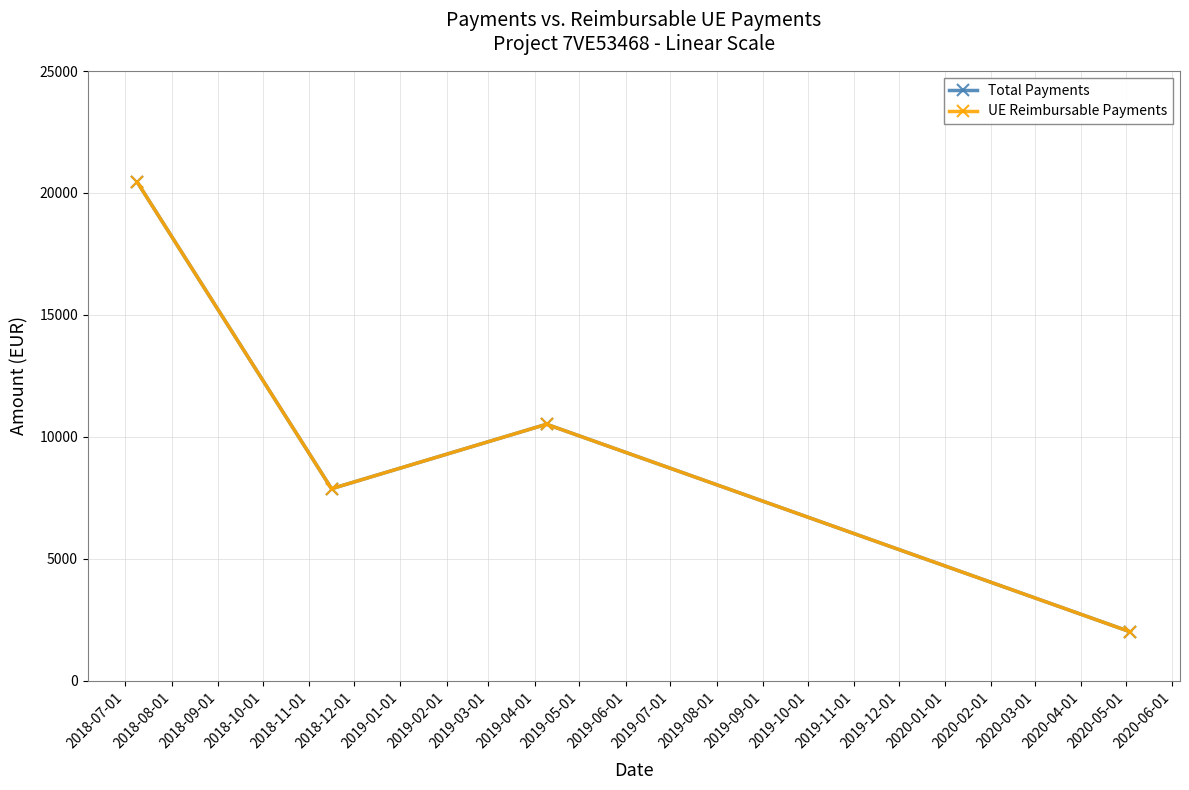

At which category does the chart reach its peak across all series?

2018-07-01